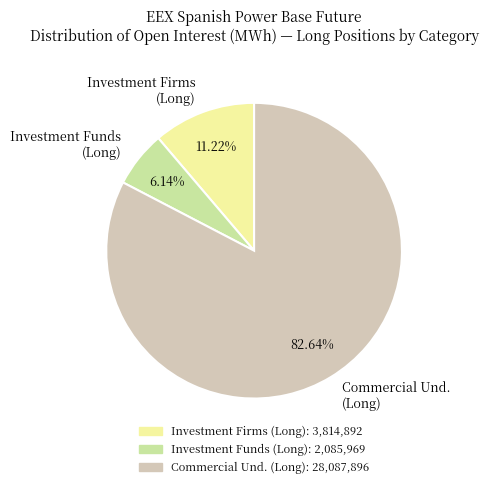

How many slices are in this pie chart?

3